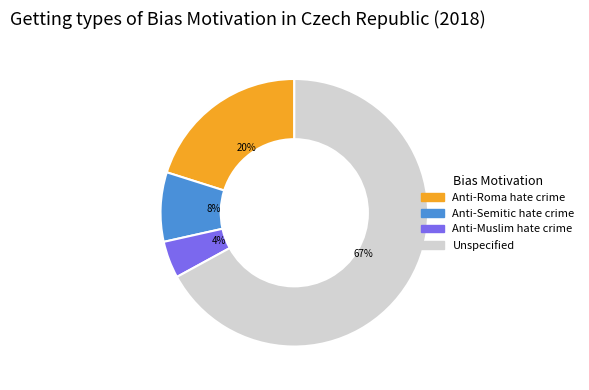

To the nearest percent, what is the average slice percentage?

25%